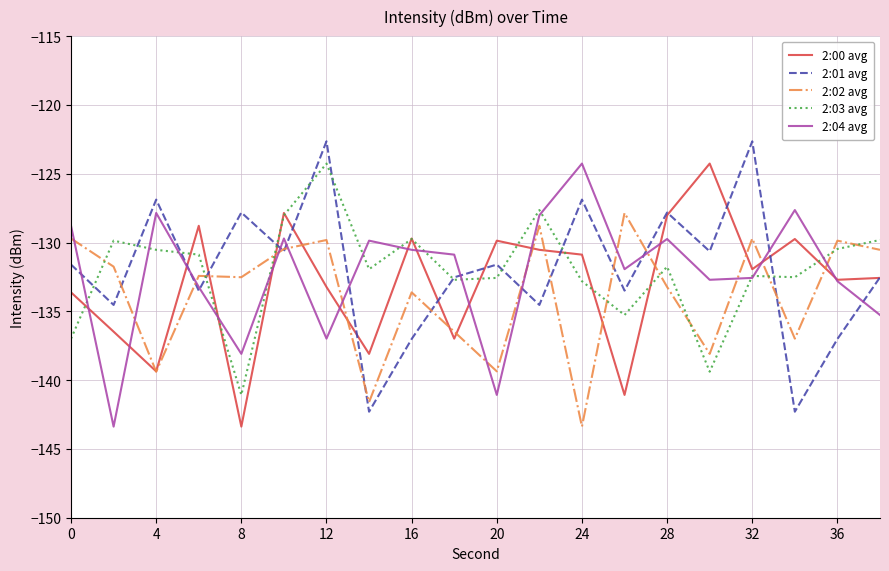

What is the minimum value for 2:01 avg?

-142.3